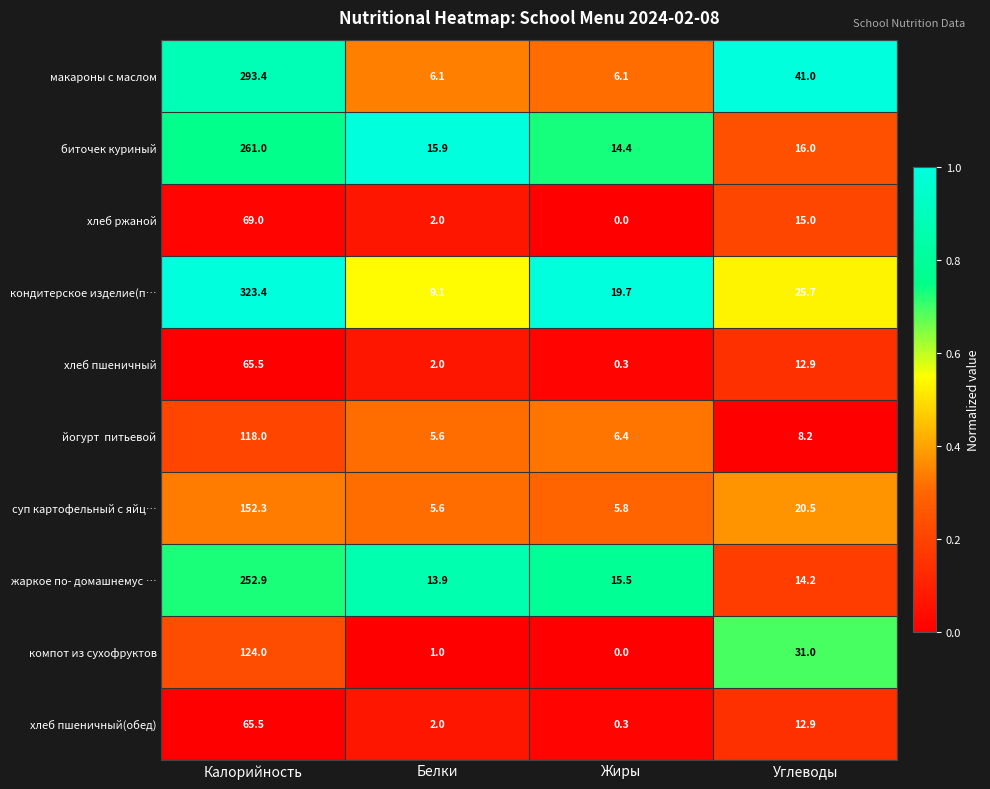

What is the maximum value shown in the chart?

323.4